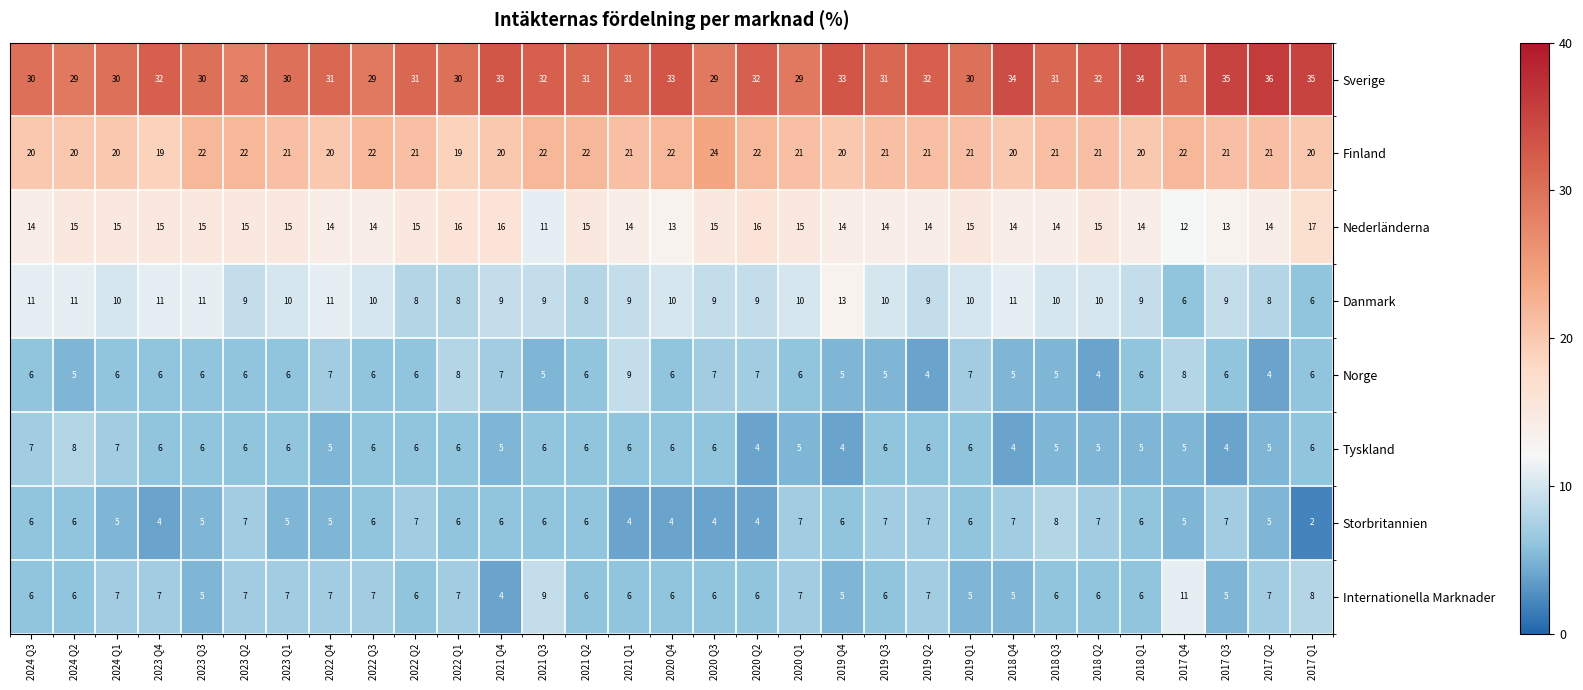

Which category has the lowest value in the Internationella Marknader series?

2021 Q4